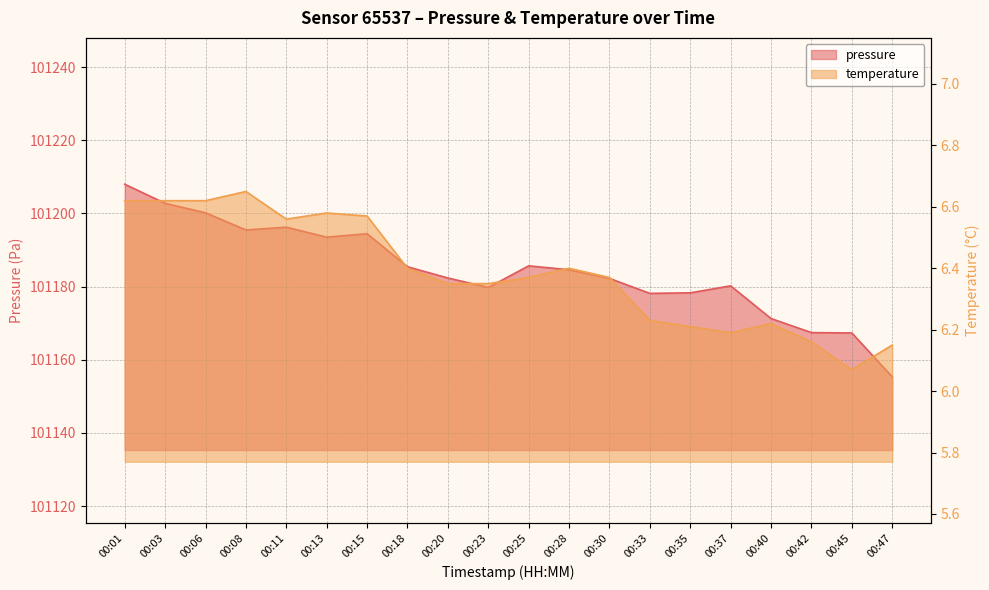

Reading left to right, extract all data points from this chart.

pressure: 101208.0	101202.8	101200.2	101195.5	101196.2	101193.5	101194.4	101185.4	101182.3	101179.8	101185.7	101184.6	101182.2	101178.1	101178.3	101180.2	101171.2	101167.4	101167.3	101155.3
temperature: 6.6	6.6	6.6	6.7	6.6	6.6	6.6	6.4	6.3	6.3	6.4	6.4	6.4	6.2	6.2	6.2	6.2	6.2	6.1	6.2